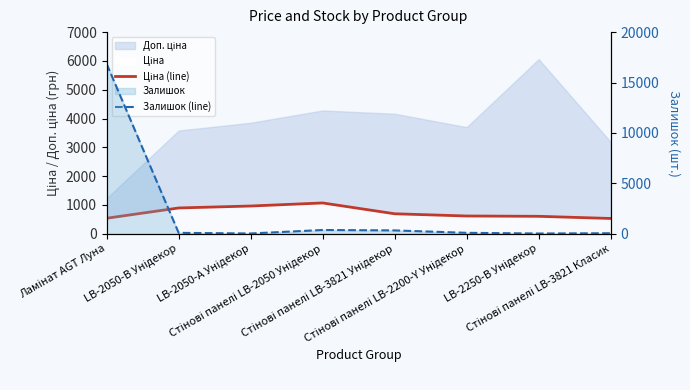

Reading right to left, extract all data points from this chart.

Ціна (line): 531.3	606.1	617.0	694.3	1069.8	963.5	895.9	539.0
Залишок (line): 53.0	27.0	94.0	333.0	374.0	30.0	91.0	16849.0